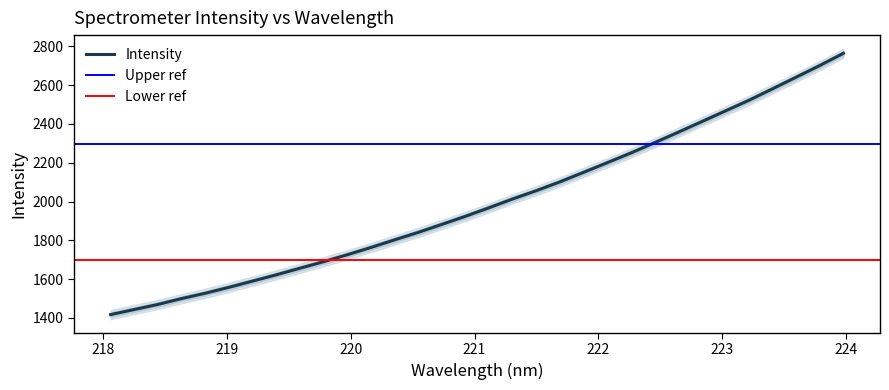

Read the value at 220.9264.

1923.8